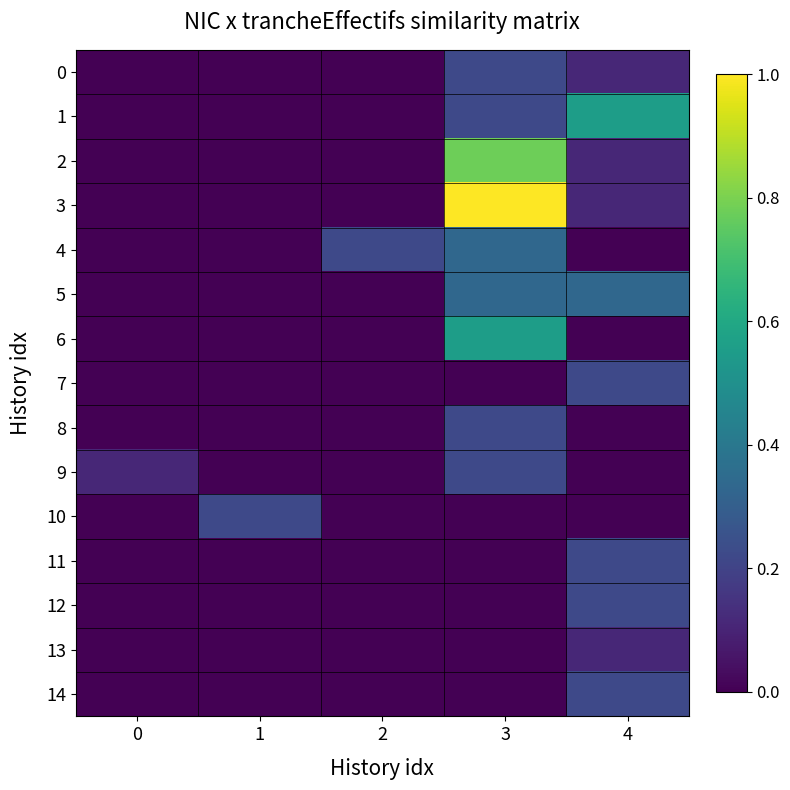

At which category is the sum across all series the highest?

3